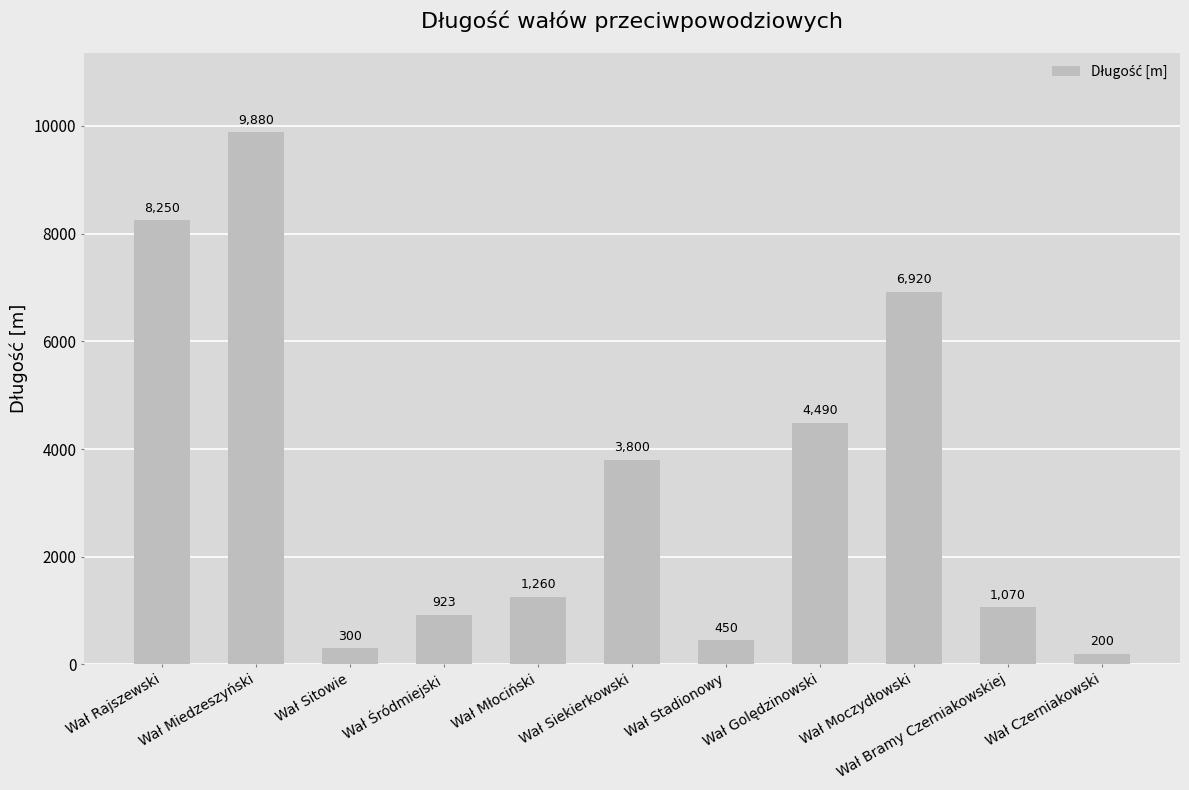

What is the value of the 10th bar from the left?

1070